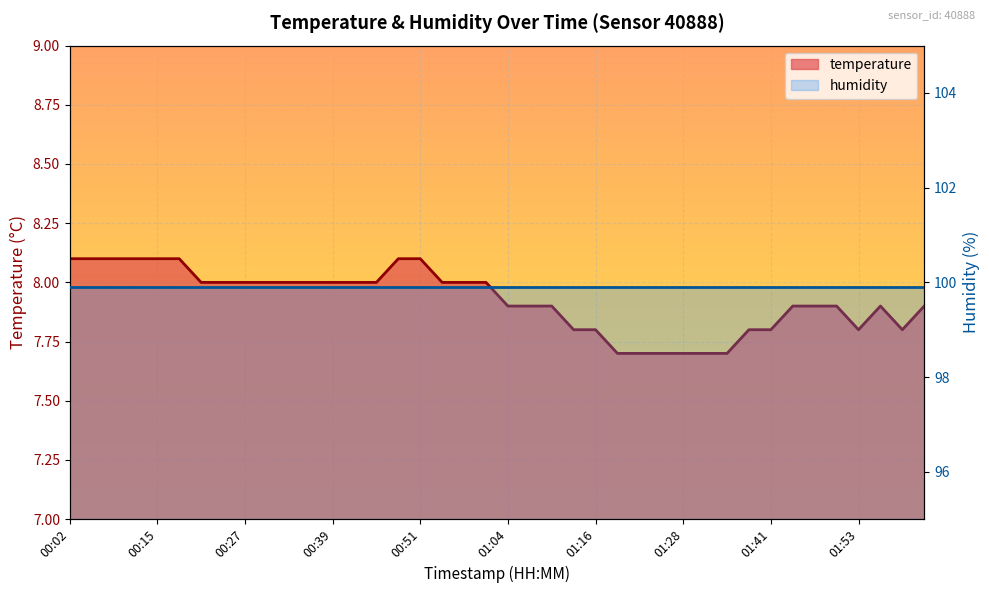

What is the lowest value of the temperature (line) series?

7.7